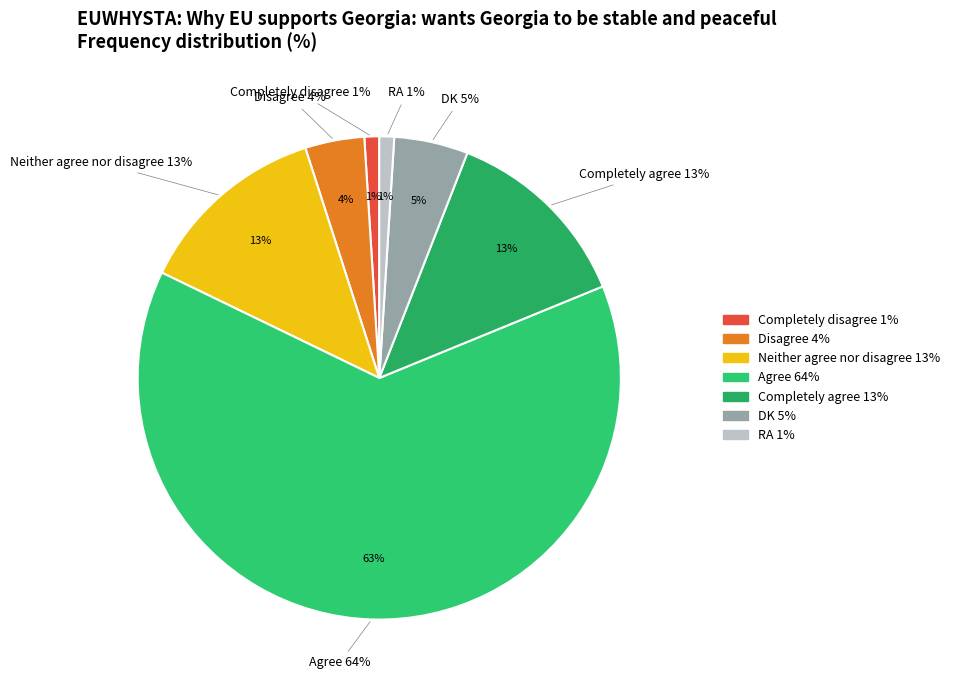

Which slice is the smallest?

Completely disagree